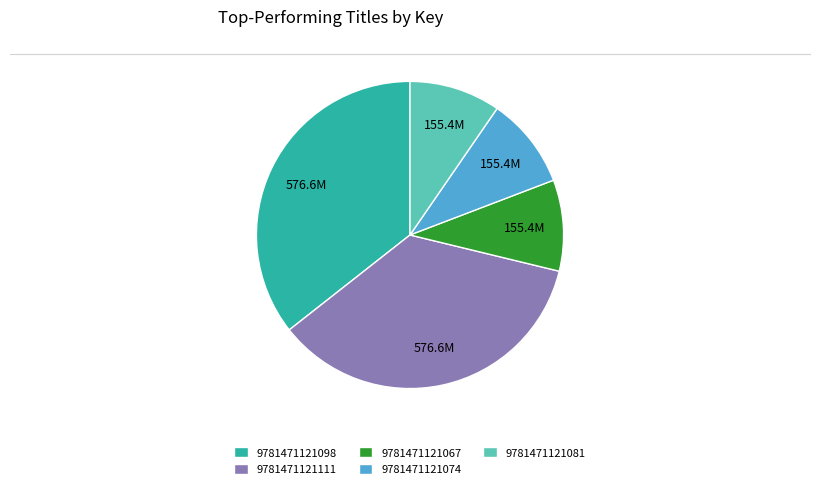

Combined, do 9781471121111 and 9781471121067 account for over 50%?

No